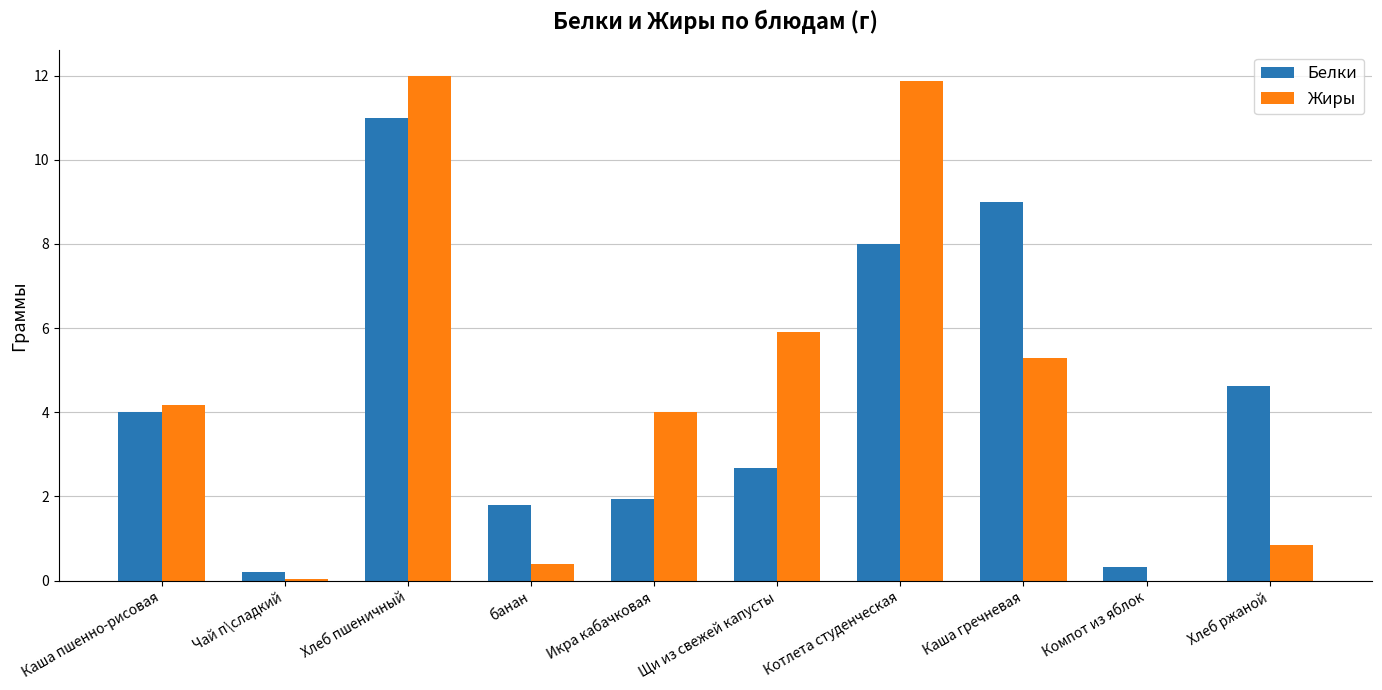

What is the sum of all Жиры values?

44.5